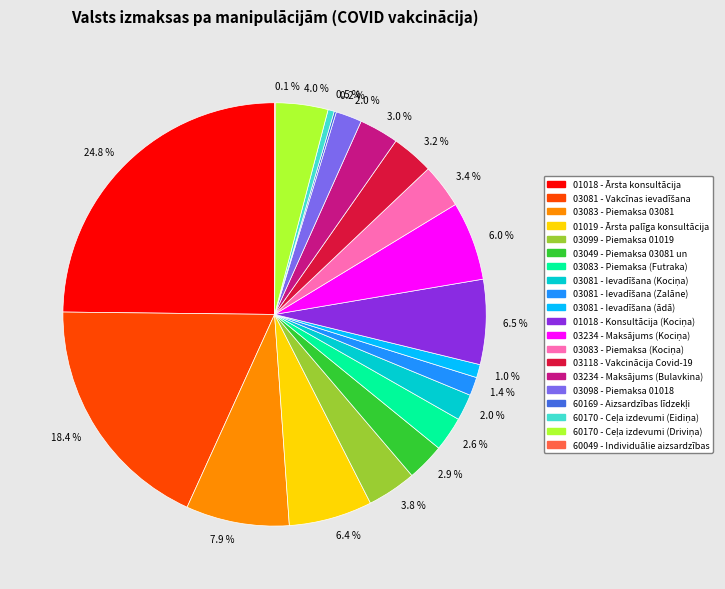

Is there any slice that represents more than half of the pie?

No